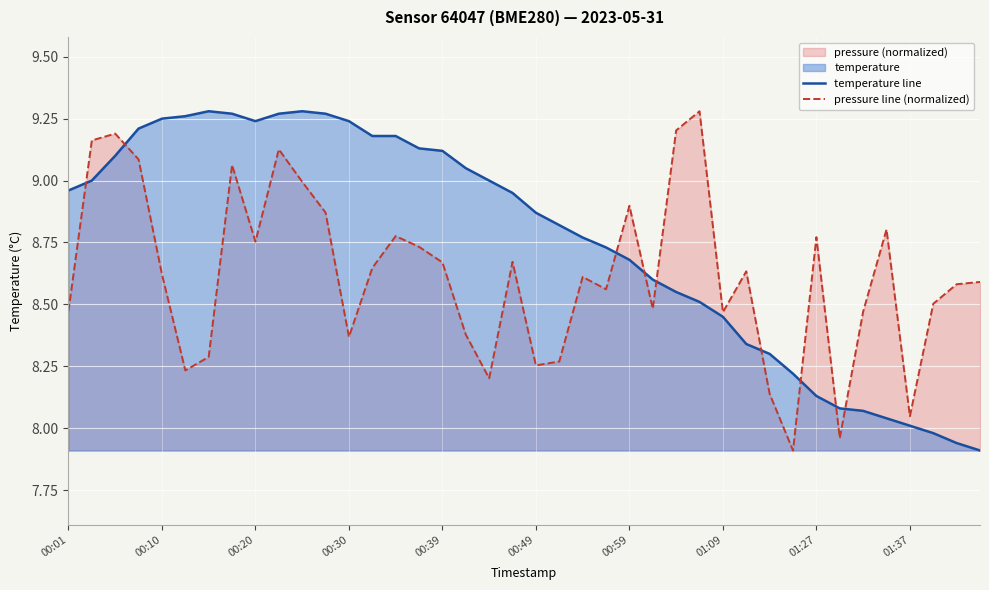

List the series in order of their overall mean, lowest first.

pressure line (normalized), temperature line